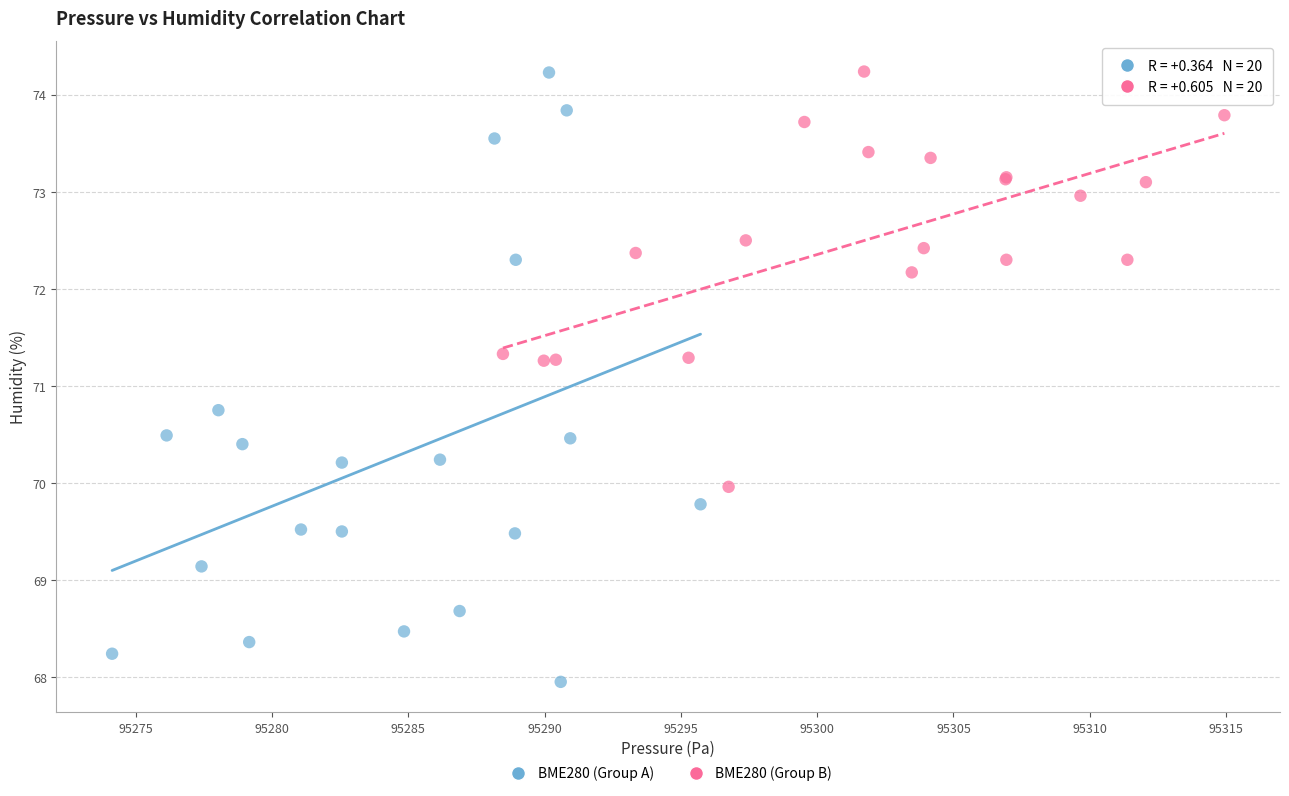

Which series has the largest Y range (max minus min)?

BME280 (Group A)